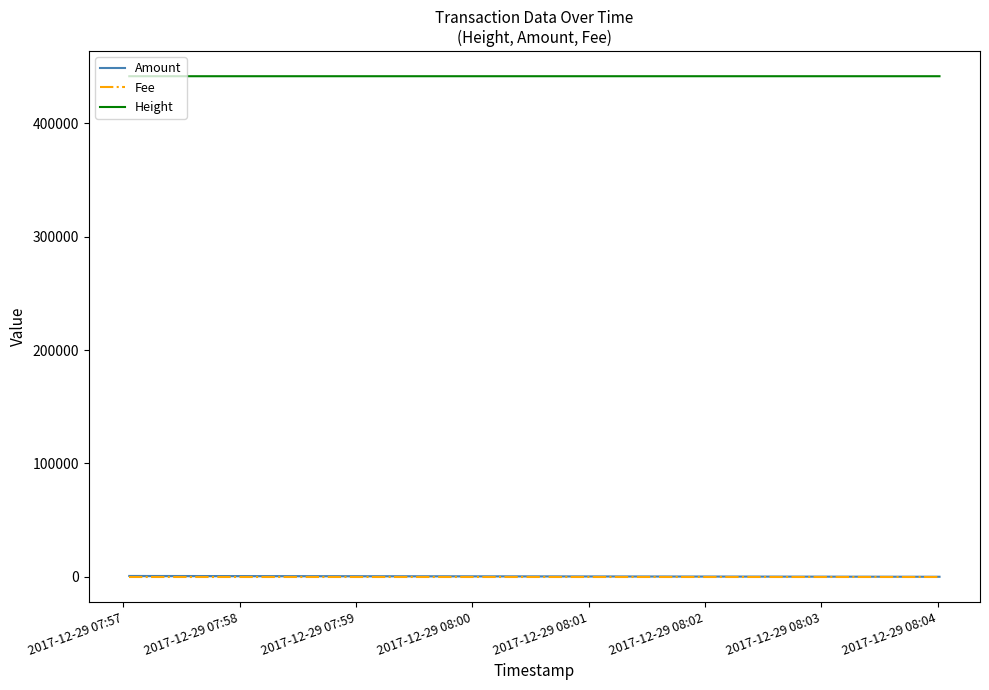

Between 2017-12-29 07:57 and 2017-12-29 07:58, which series saw the biggest shift?

Amount